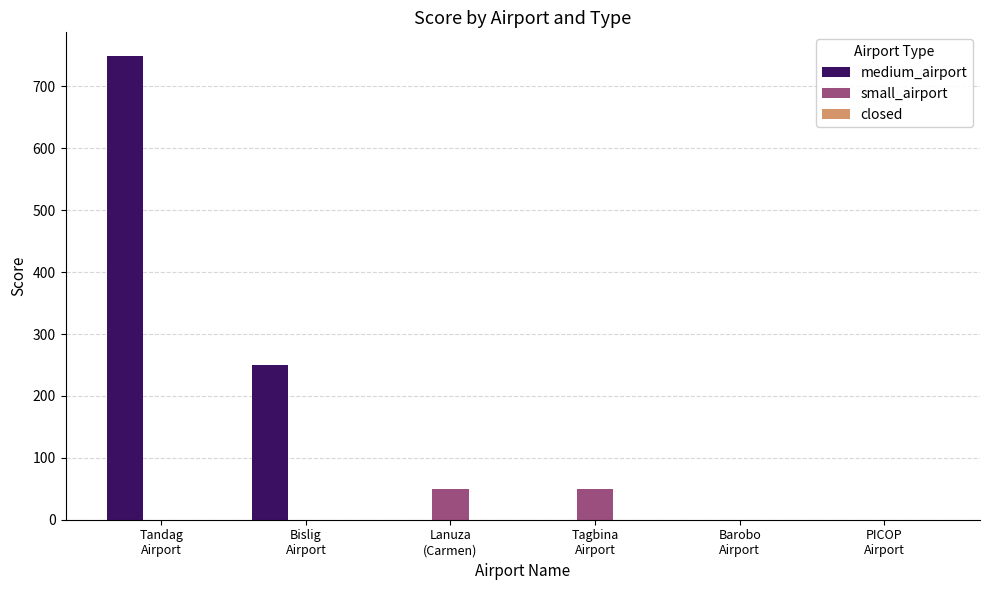

Which series has the largest total across all categories?

medium_airport